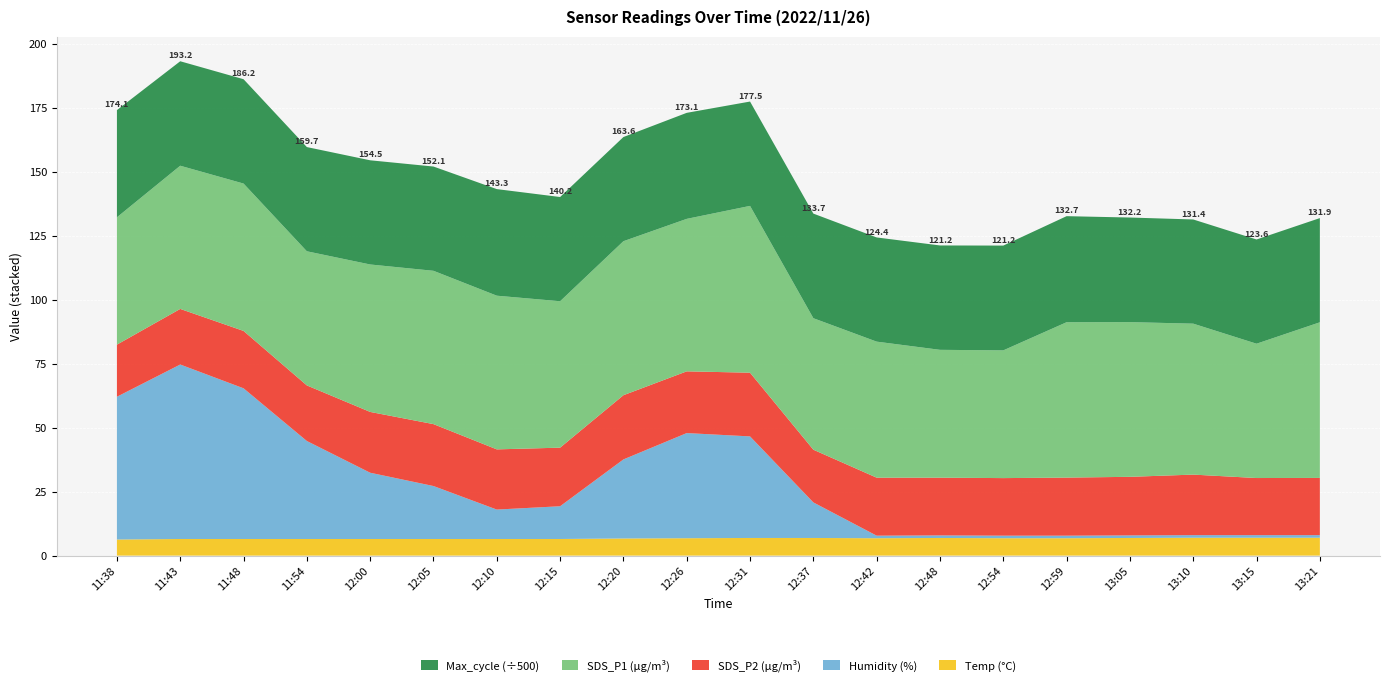

Reading left to right, extract all data points from this chart.

Temp: 11:38=6.3	11:43=6.5	11:48=6.5	11:54=6.5	12:00=6.5	12:05=6.5	12:10=6.5	12:15=6.5	12:20=6.7	12:26=6.8	12:31=6.9	12:37=6.9	12:42=6.8	12:48=6.9	12:54=6.8	12:59=6.8	13:05=6.9	13:10=7.0	13:15=7.0	13:21=7.0
Humidity: 11:38=55.8	11:43=68.2	11:48=58.9	11:54=38.3	12:00=25.9	12:05=20.7	12:10=11.5	12:15=12.8	12:20=30.9	12:26=41.1	12:31=39.7	12:37=13.9	12:42=1.0	12:48=1.0	12:54=1.0	12:59=1.0	13:05=1.0	13:10=1.0	13:15=1.0	13:21=1.0
SDS_P2: 11:38=20.4	11:43=21.7	11:48=22.4	11:54=21.7	12:00=23.8	12:05=24.2	12:10=23.5	12:15=22.9	12:20=25.1	12:26=24.1	12:31=24.9	12:37=20.6	12:42=22.7	12:48=22.6	12:54=22.5	12:59=22.7	13:05=22.9	13:10=23.7	13:15=22.3	13:21=22.4
SDS_P1: 11:38=49.8	11:43=56.0	11:48=57.6	11:54=52.4	12:00=57.6	12:05=59.9	12:10=60.1	12:15=57.2	12:20=60.2	12:26=59.6	12:31=65.2	12:37=51.4	12:42=53.2	12:48=50.0	12:54=49.9	12:59=60.7	13:05=60.5	13:10=59.0	13:15=52.5	13:21=60.8
Max_cycle: 11:38=20949.0	11:43=20418.0	11:48=20394.0	11:54=20366.0	12:00=20362.0	12:05=20377.0	12:10=20830.0	12:15=20370.0	12:20=20358.0	12:26=20722.0	12:31=20393.0	12:37=20445.0	12:42=20363.0	12:48=20398.0	12:54=20478.0	12:59=20727.0	13:05=20441.0	13:10=20362.0	13:15=20370.0	13:21=20366.0